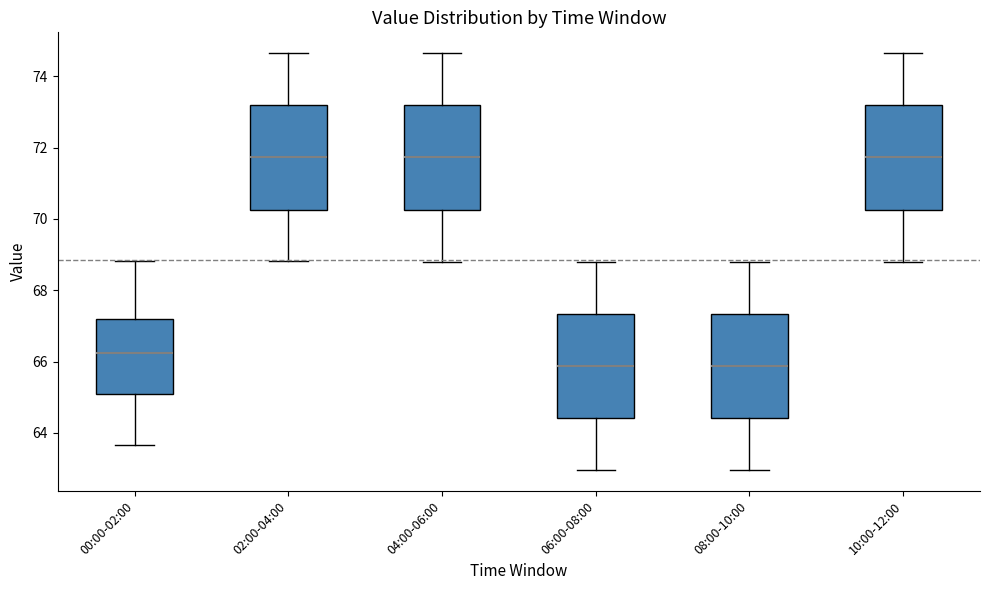

Where does the lower whisker of the box for 08:00-10:00 end on the y-axis? The values are not printed on the chart, so give them approximately, as read against the axis.

63.0